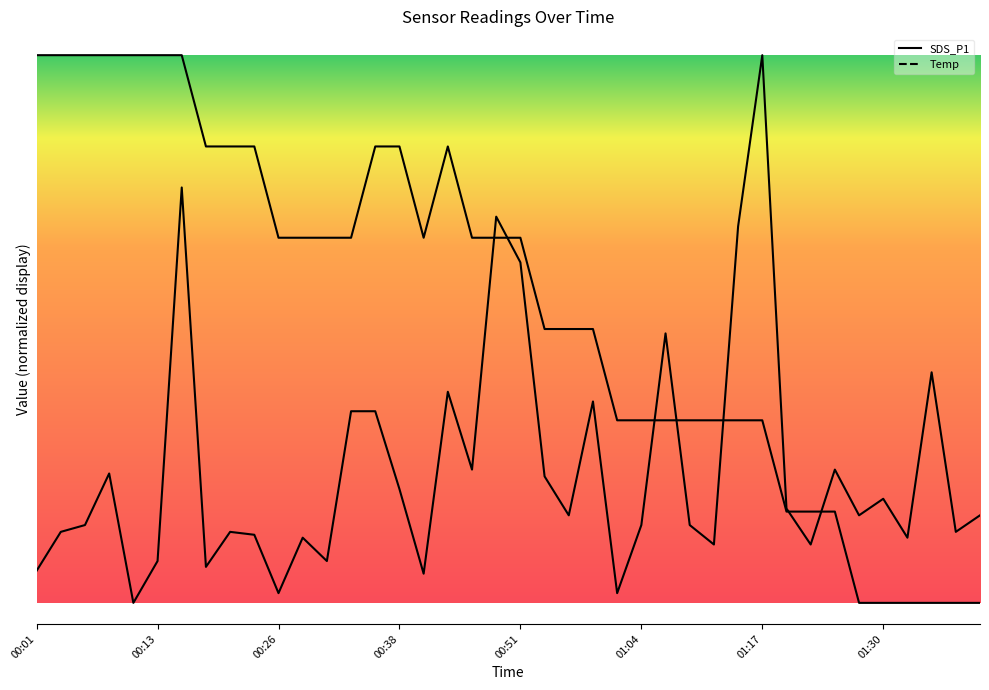

The value of SDS_P1 at 00:31 is 21.0. True or false?

True